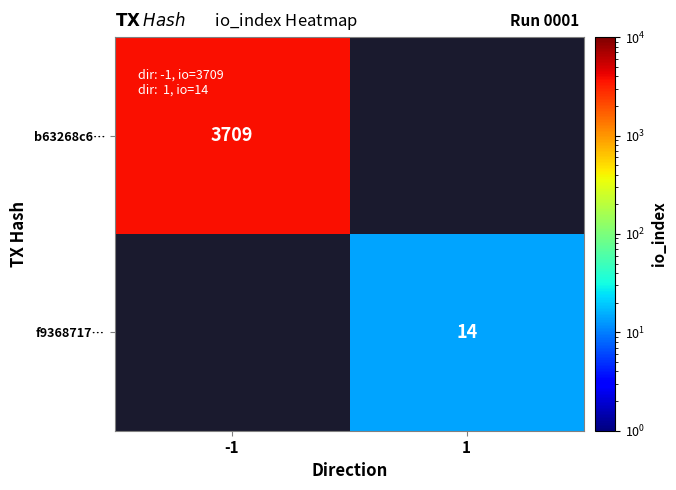

What is the maximum value shown in the chart?

3709.0